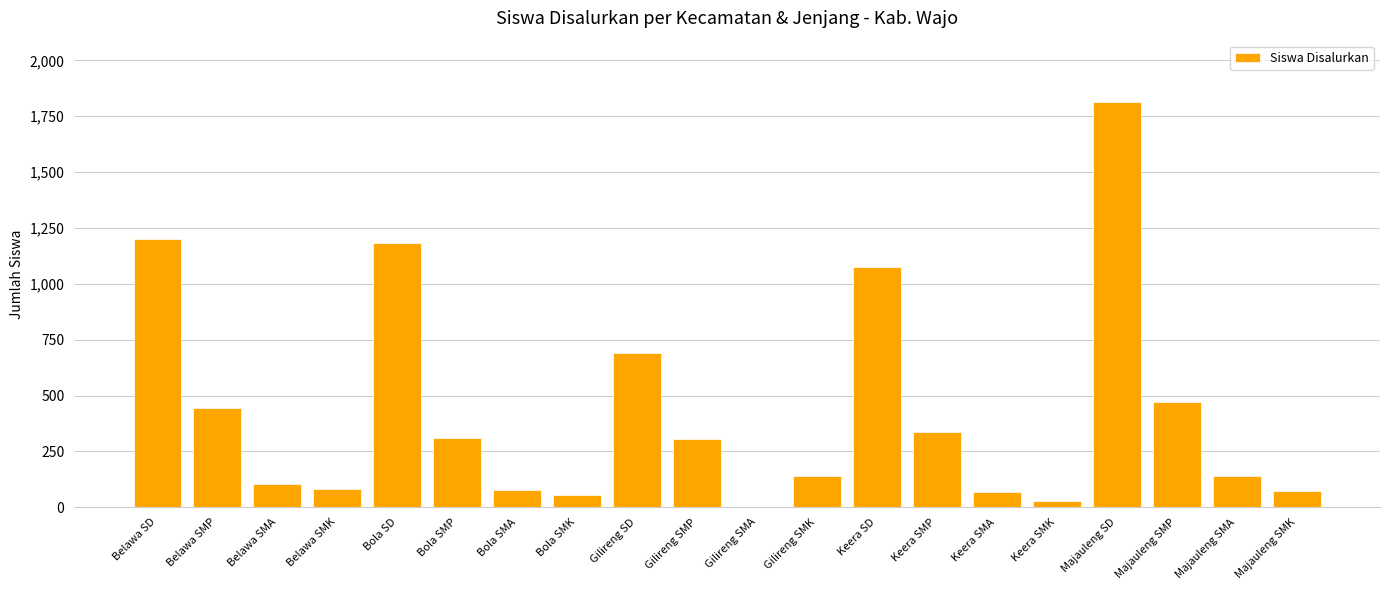

Which category has the highest value across all series?

Majauleng SD